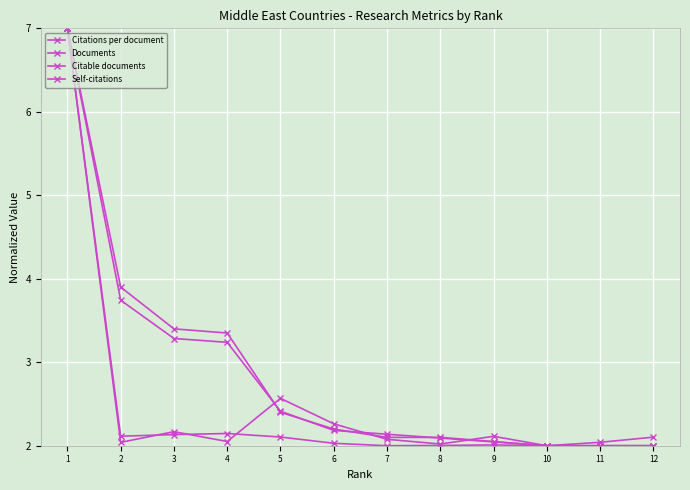

Is the value of Citations per document at 2 greater than the value of Self-citations at 4?

No